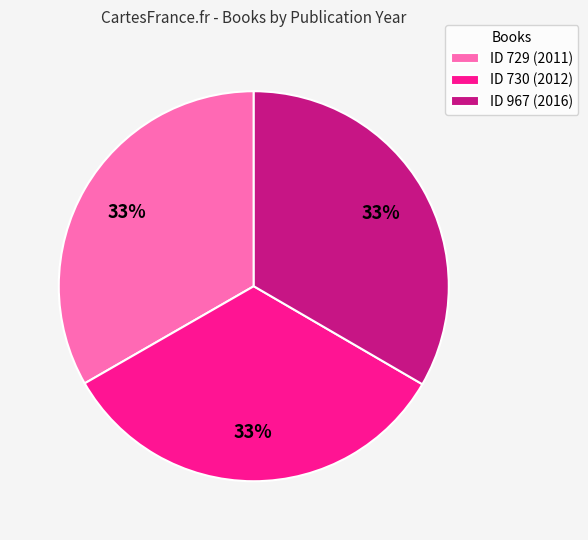

The ID 729 (2011) slice represents 33% of the pie. True or false?

True